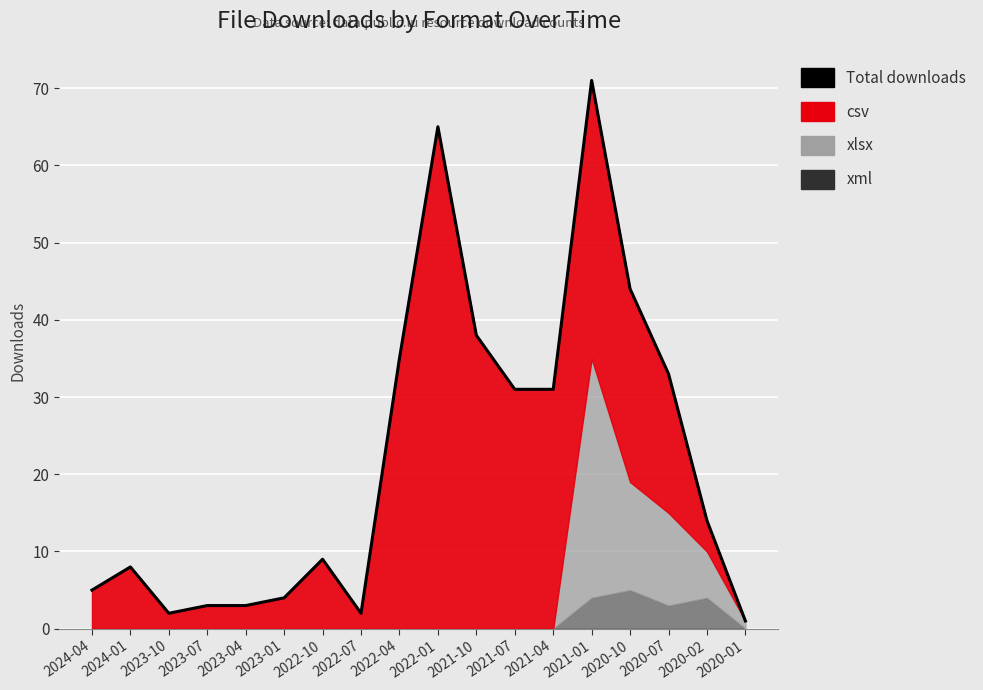

Rank the categories by value from highest to lowest.

2021-01, 2022-01, 2020-10, 2021-10, 2022-04, 2020-07, 2021-07, 2021-04, 2020-02, 2022-10, 2024-01, 2024-04, 2023-01, 2023-07, 2023-04, 2023-10, 2022-07, 2020-01